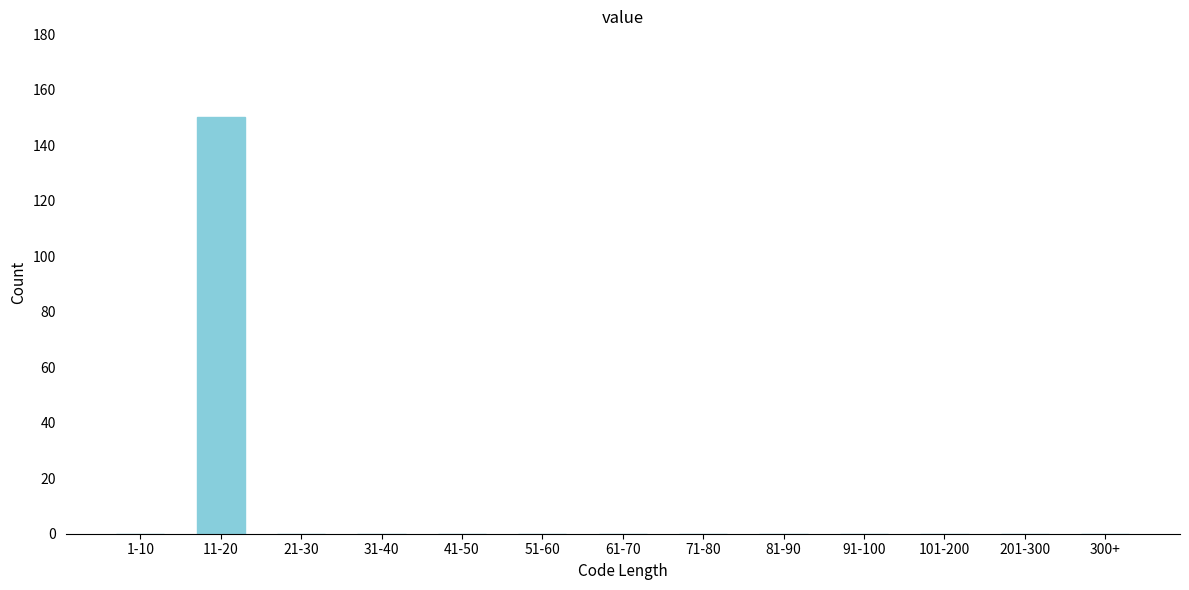

Reading left to right, list all the values displayed in this chart.

1-10=0	11-20=150	21-30=0	31-40=0	41-50=0	51-60=0	61-70=0	71-80=0	81-90=0	91-100=0	101-200=0	201-300=0	300+=0